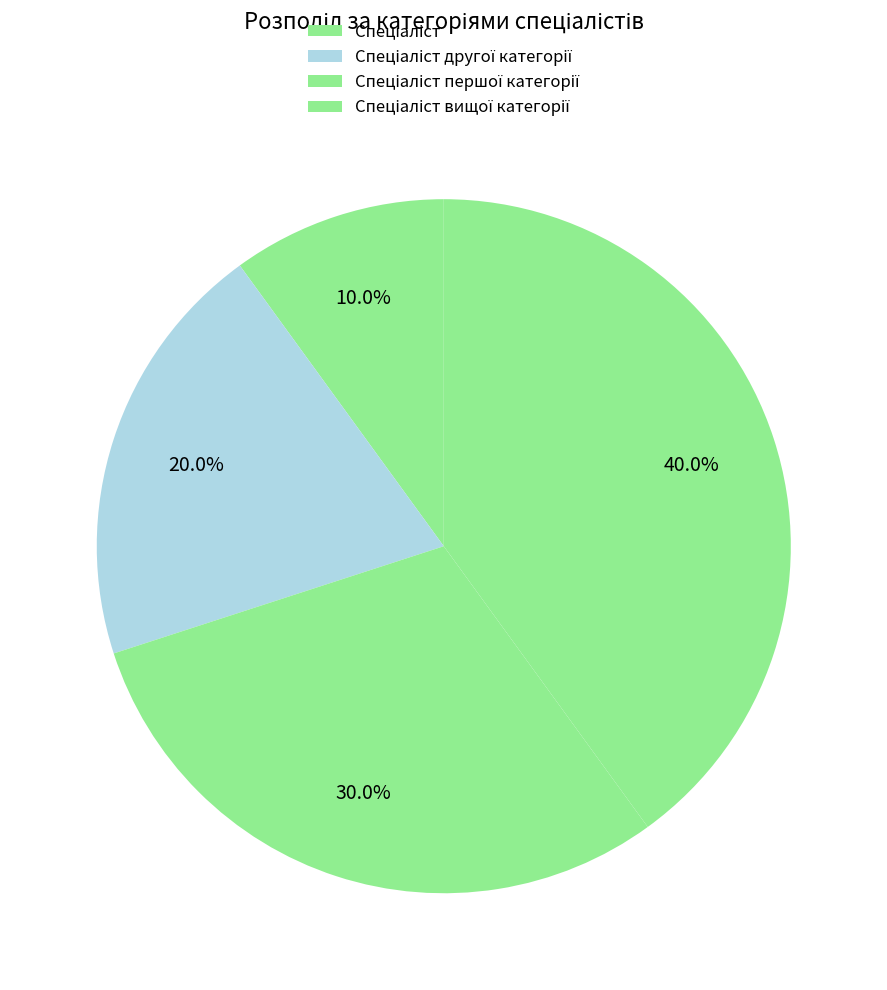

How many slices are in this pie chart?

4